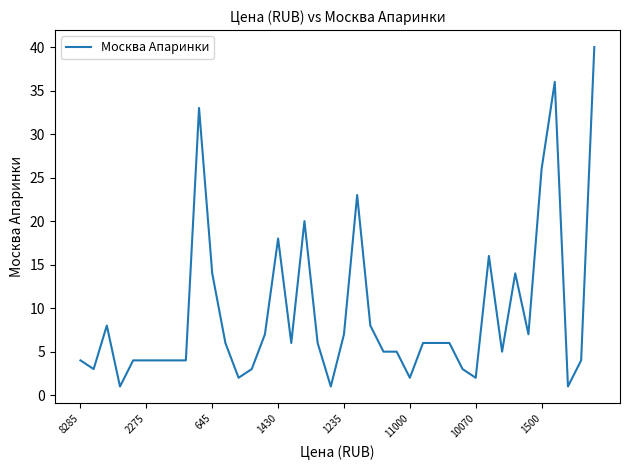

What is the greatest value displayed?

40